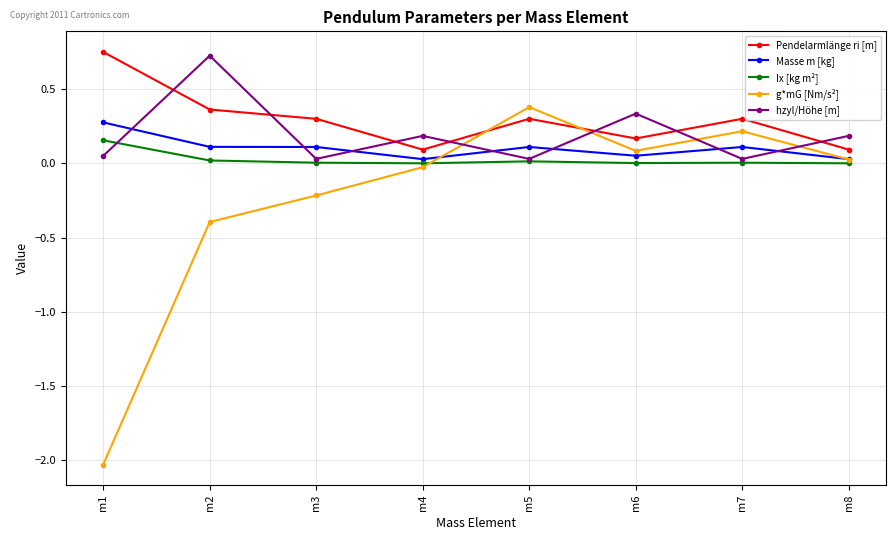

True or false: hzyl/Höhe [m] and g*mG [Nm/s²] intersect in this chart.

True